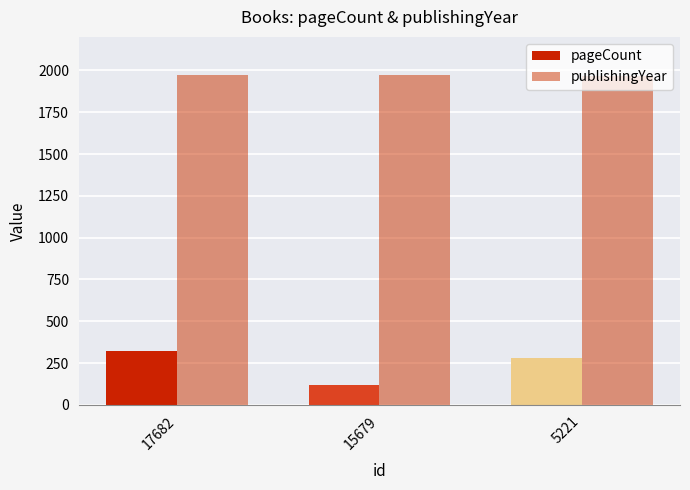

What is the sum of the publishingYear values at 17682 and 5221?

3941